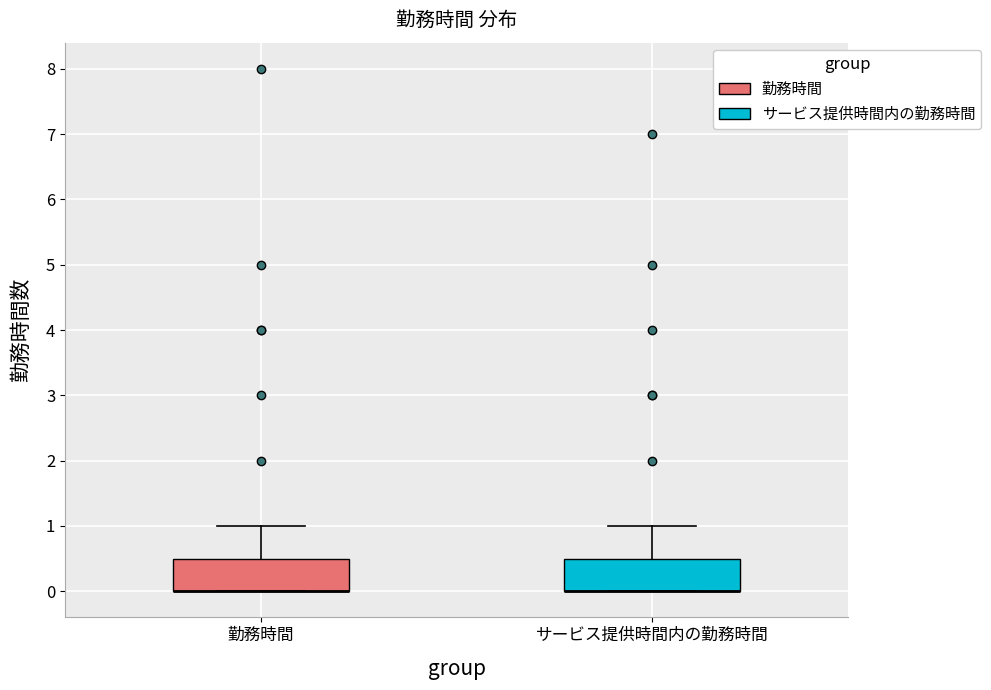

Where is the upper edge of the box for サービス提供時間内の勤務時間 on the y-axis? The values are not printed on the chart, so give them approximately, as read against the axis.

0.5